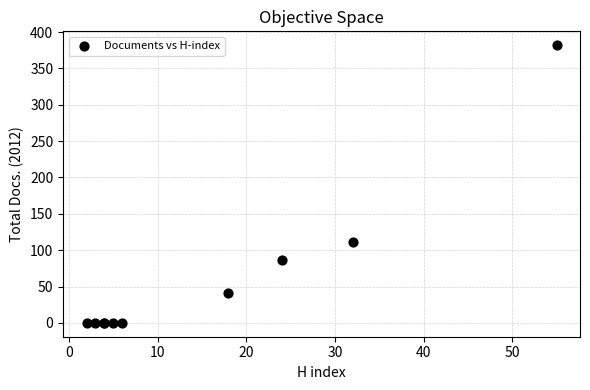

What Y value in the scatter plot is closest to 191?

111